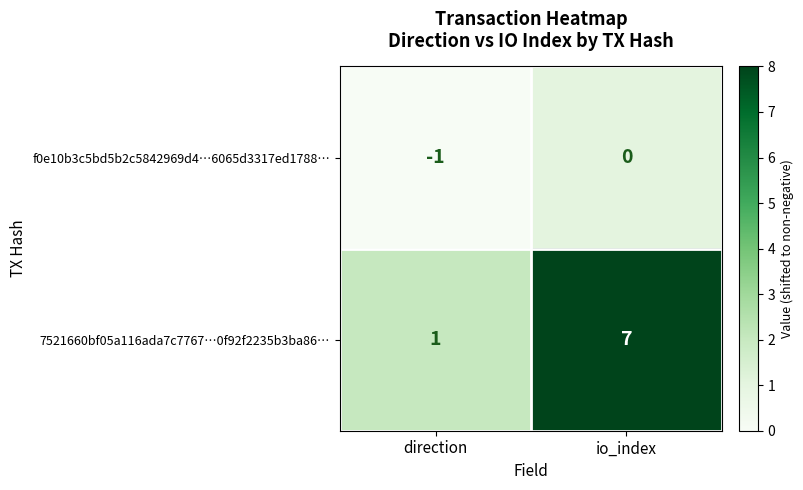

How many series are shown in this chart?

2